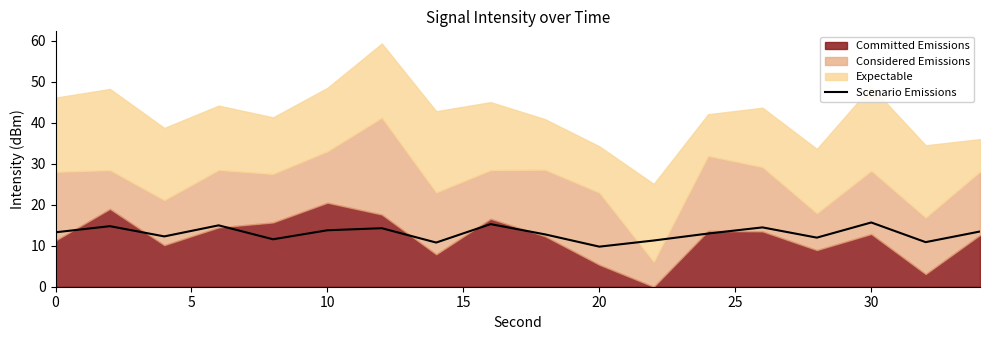

How many values are below 13?

9